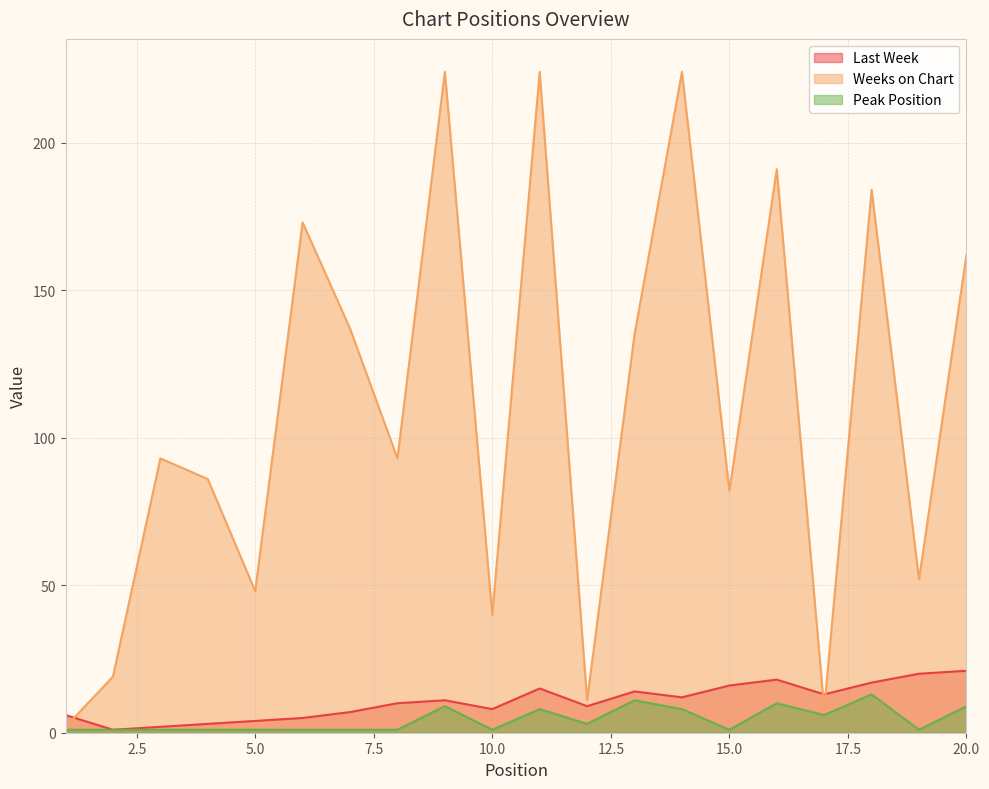

The value of Weeks on Chart at 7 is 137. True or false?

True